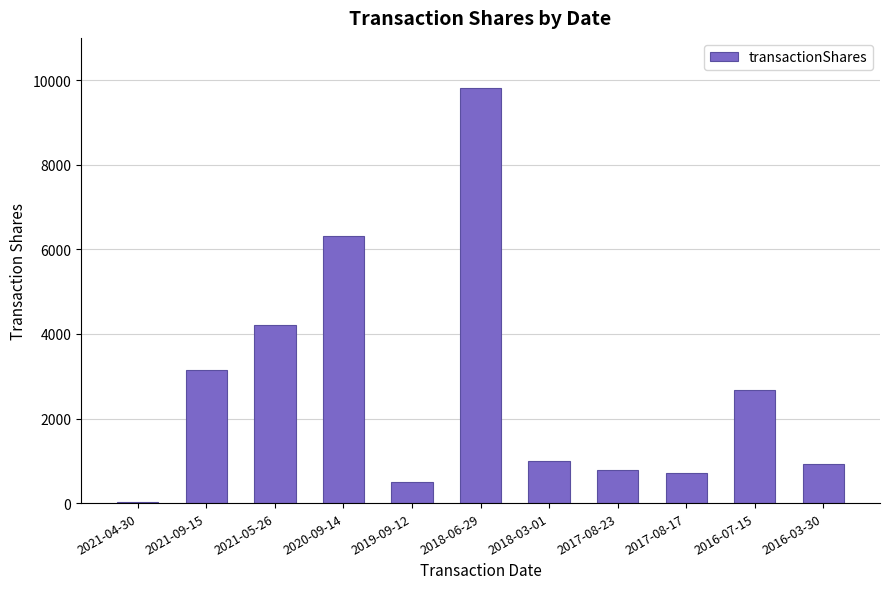

Is it true that the value at 2017-08-23 is 794?

True